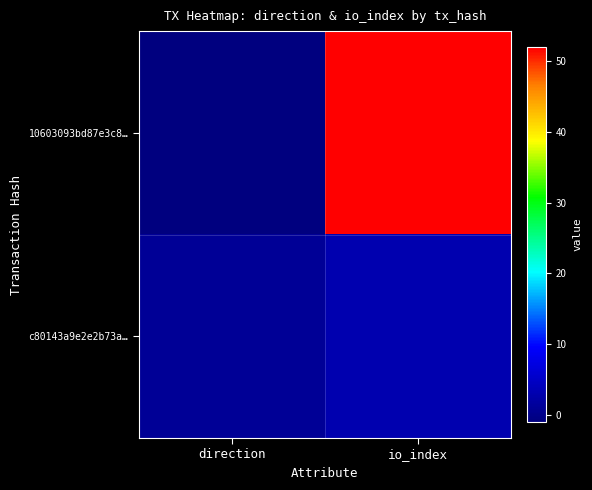

What is the smallest value displayed?

-1